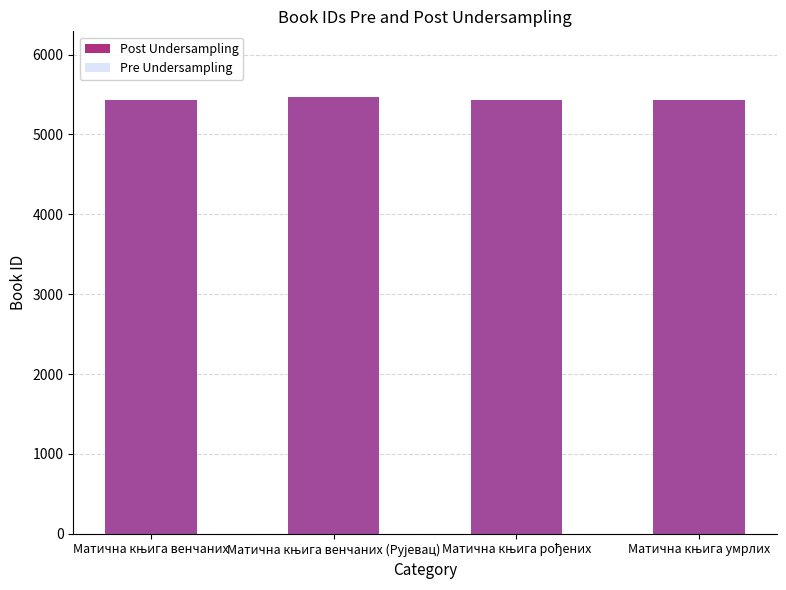

Where is Post Undersampling nearest to the value 5450?

Матична књига умрлих